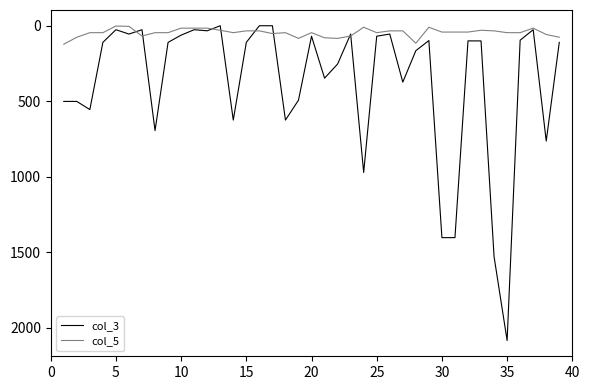

Which series has the largest range (max minus min)?

col_3